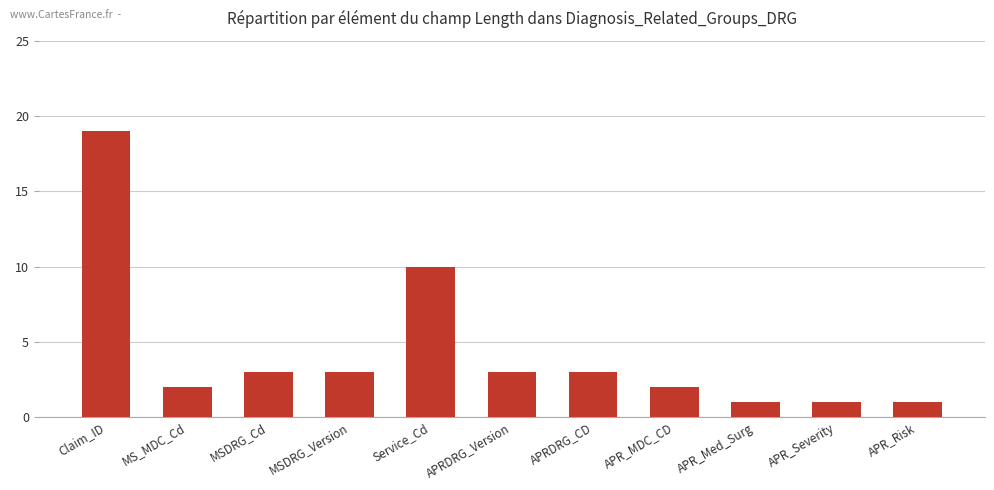

Is it true that the value at APR_MDC_CD is 3?

False